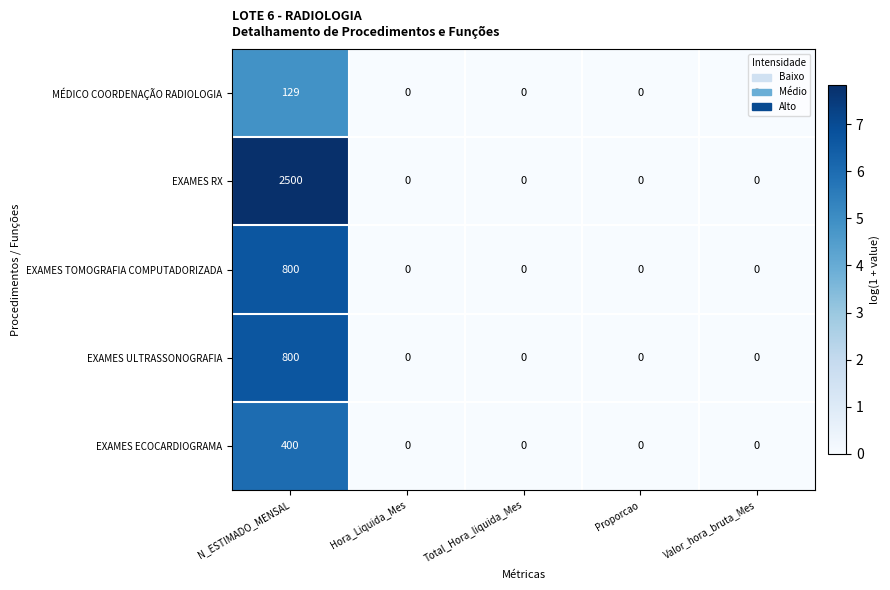

What is the average value of the MÉDICO COORDENAÇÃO RADIOLOGIA series?

26